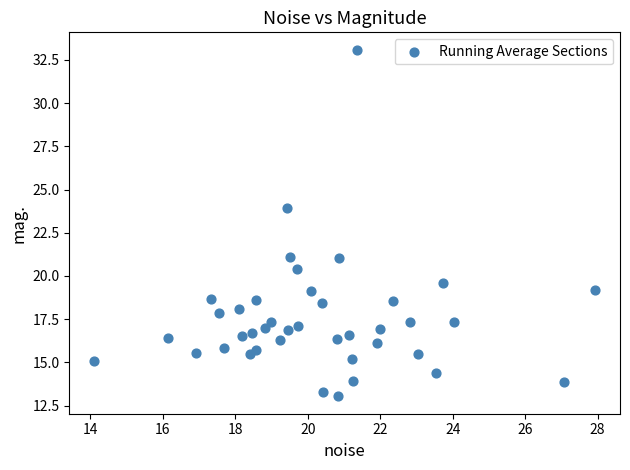

What Y value in the scatter plot is closest to 23?

24.0